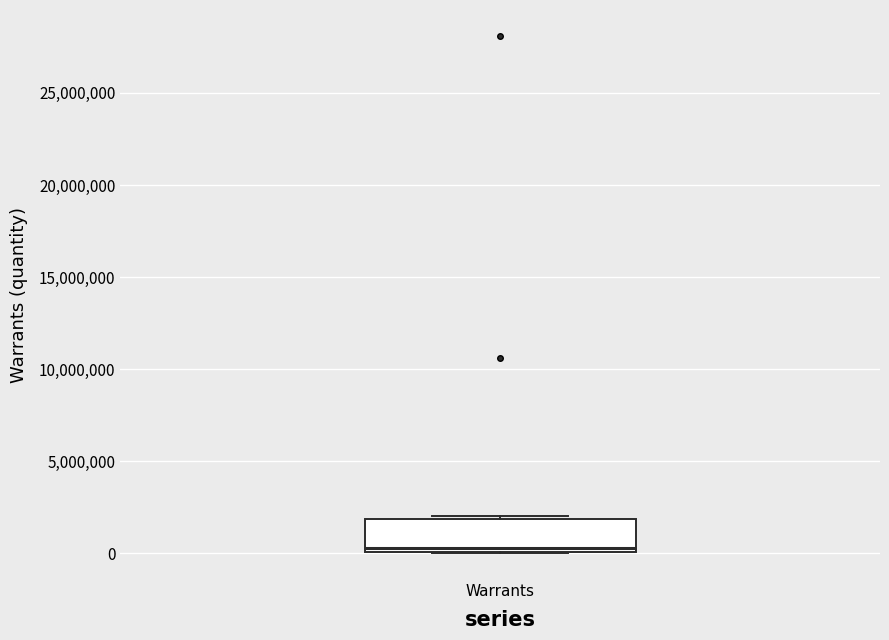

Read this box plot against the y-axis: the position of the median line, the range covered by the box, and the ends of both whiskers. The values are not printed on the chart, so give them approximately, as read against the axis.

median 500000, box 0 to 2000000, whiskers 0 to 2000000 (just above the box's upper edge)